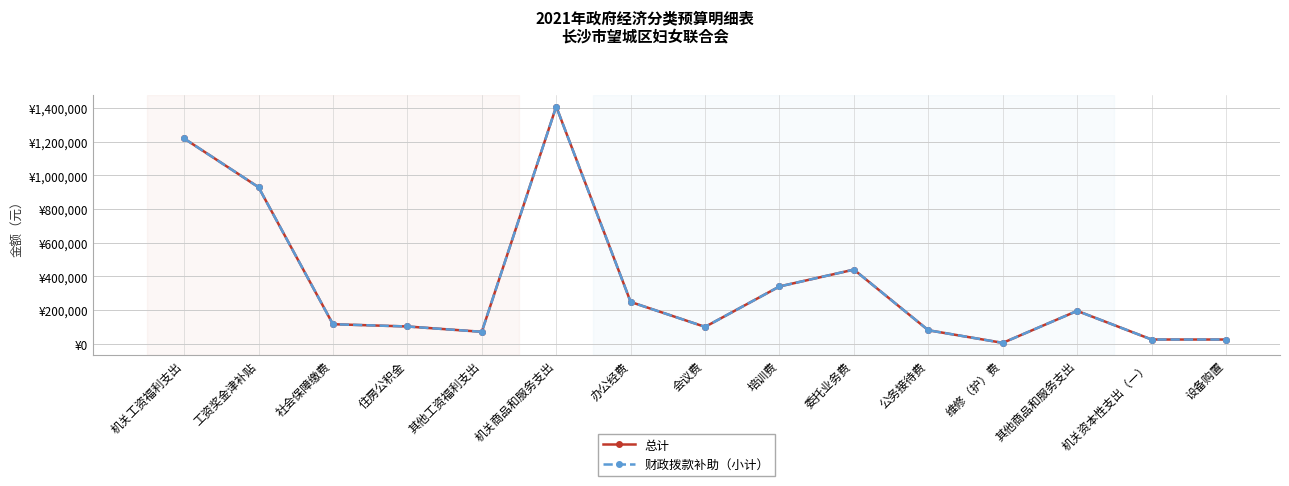

Does the chart have visible grid lines?

Yes